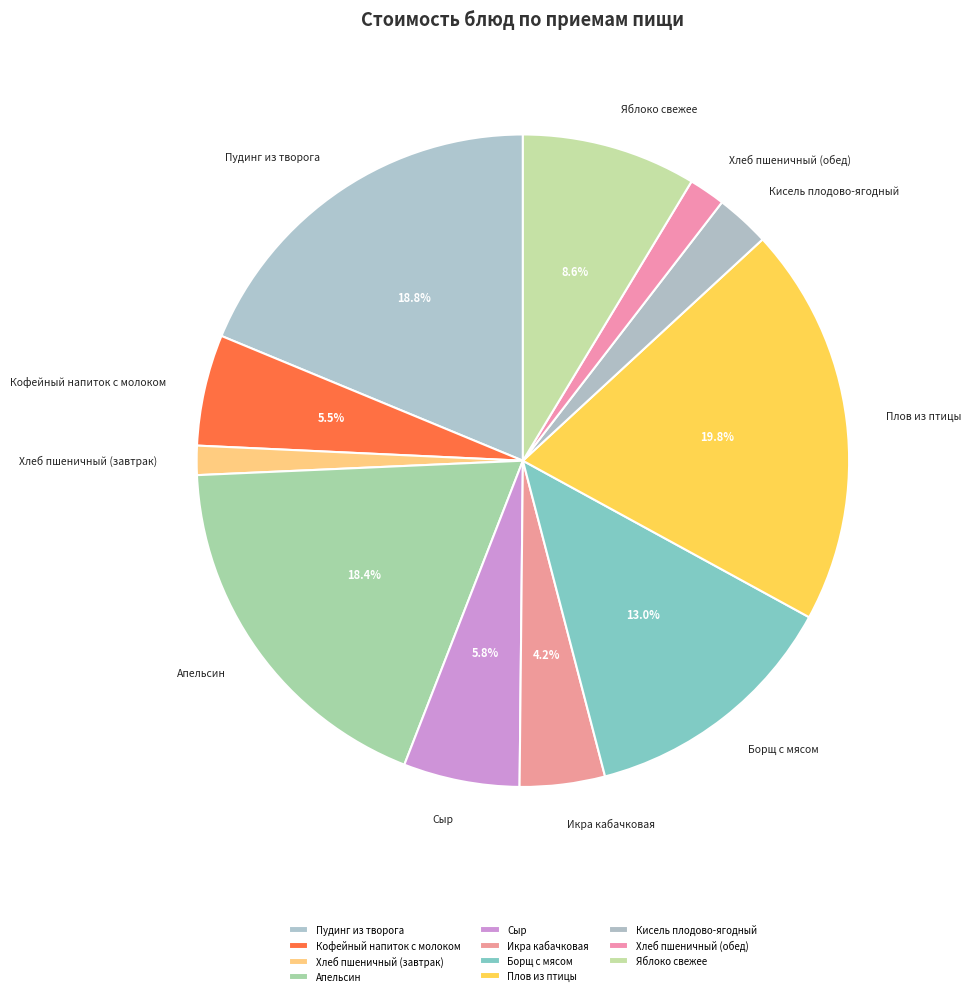

Which slice is the largest?

Плов из птицы